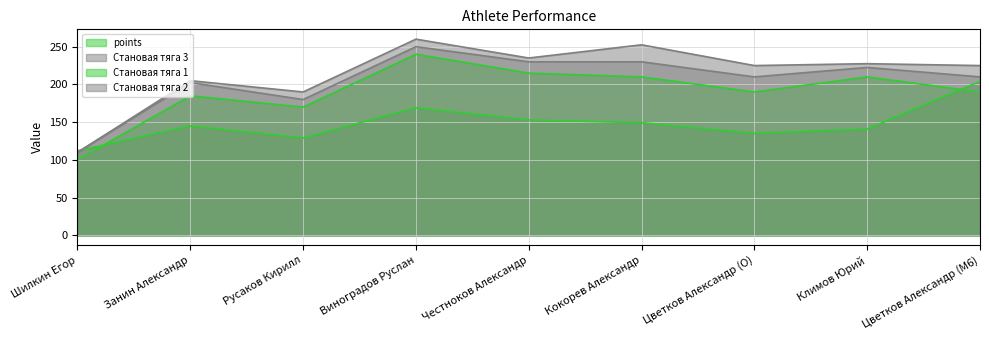

True or false: Становая тяга 3_line and points_line intersect in this chart.

True